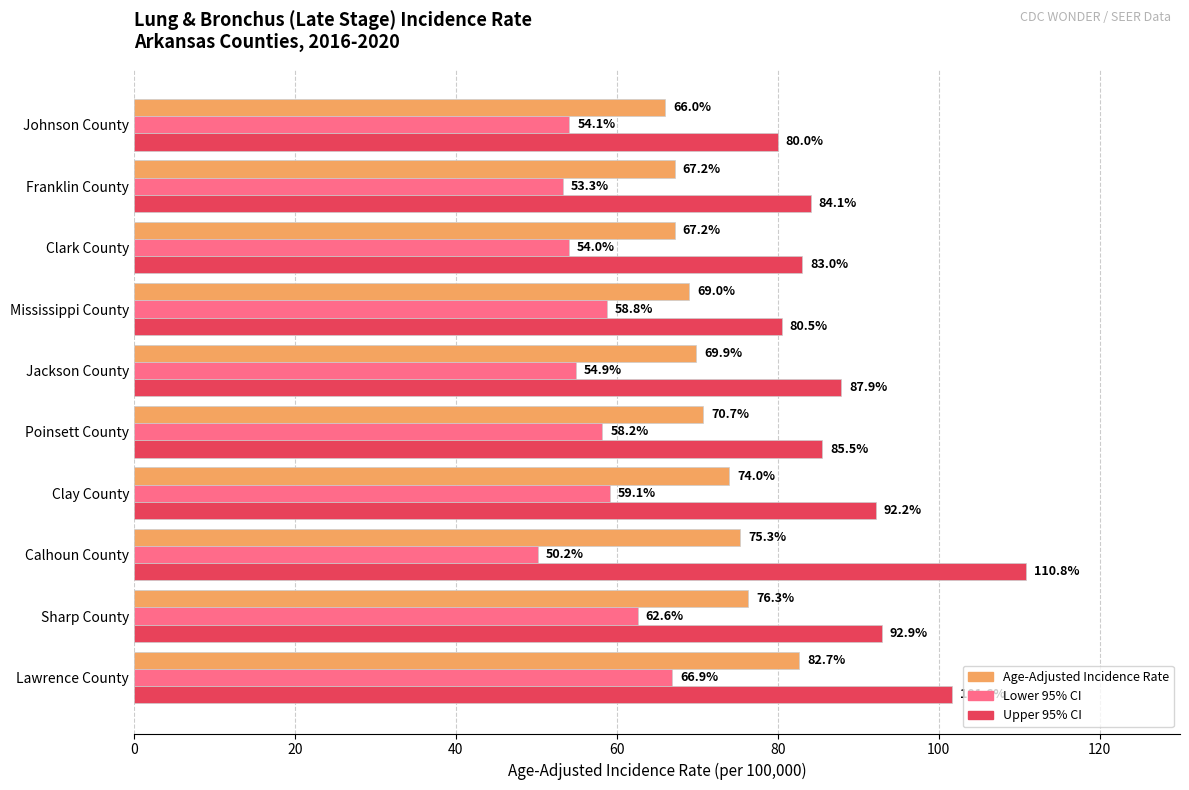

What is the minimum value shown in the chart?

50.2